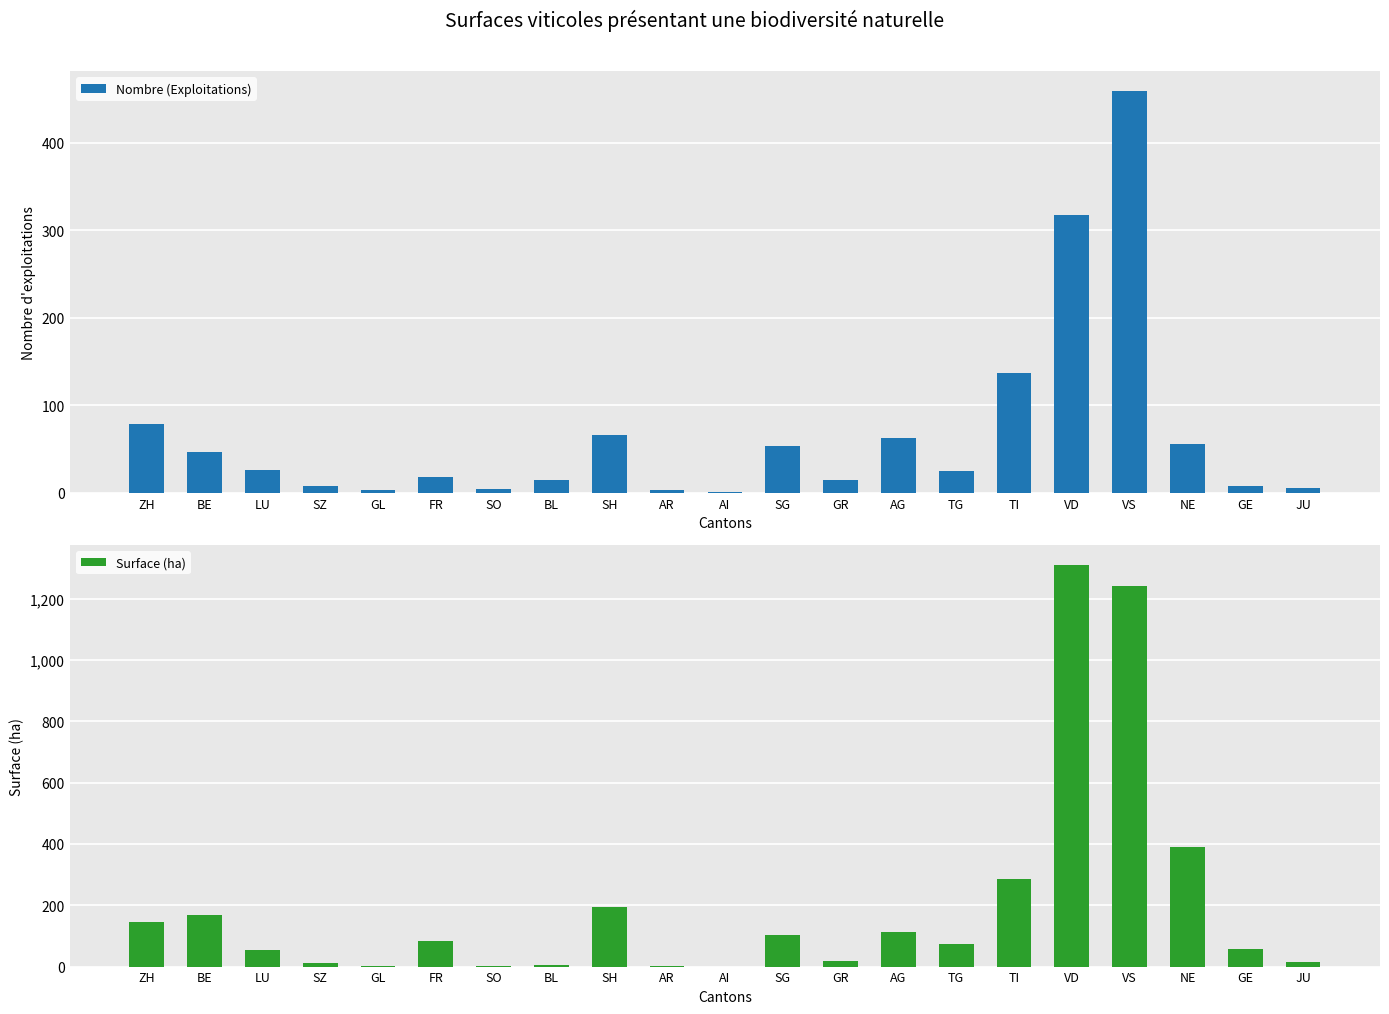

What is the total value across all series at GR?

33